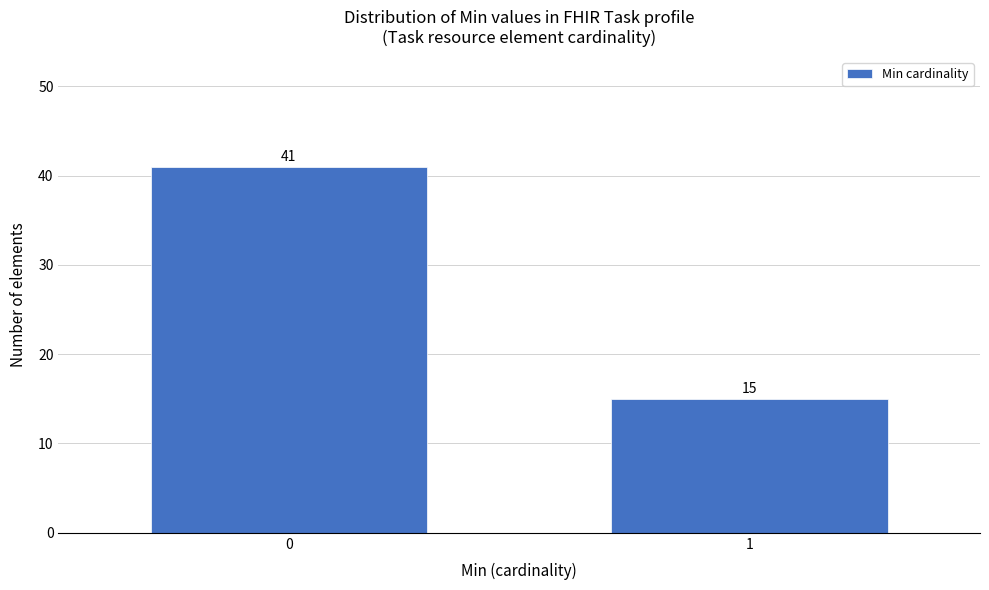

Reading right to left, transcribe all the data shown in this chart.

1=15	0=41